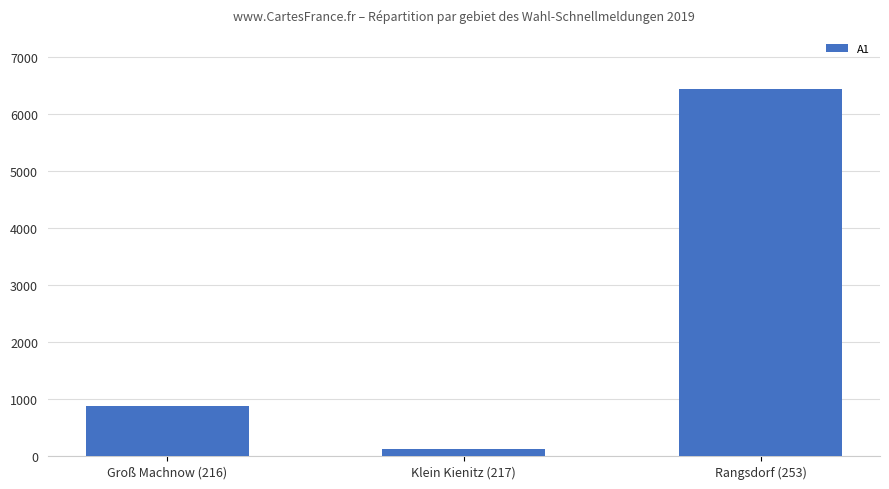

Reading right to left, what are all the values shown in this chart?

6444	117	885